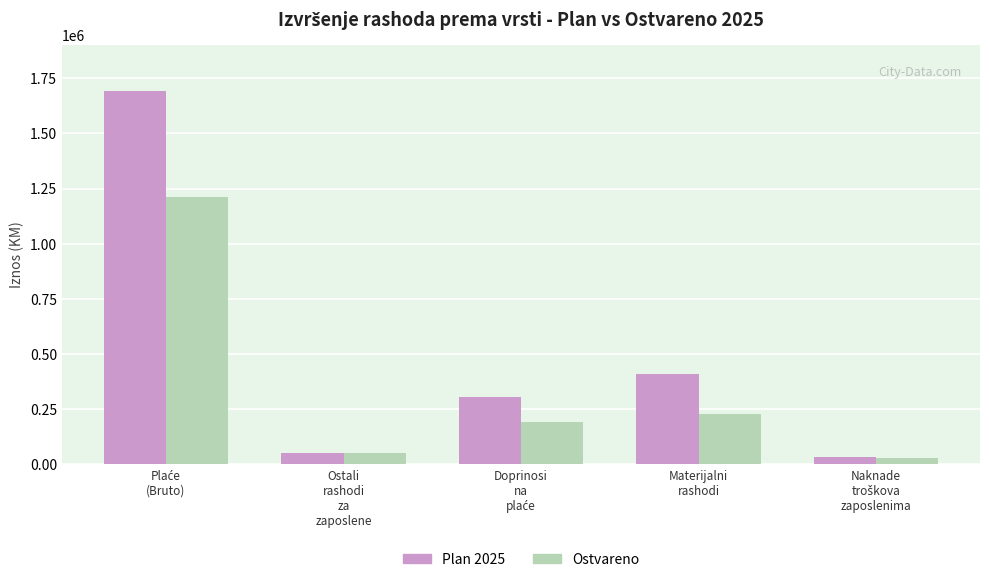

Which series has the widest spread of values?

Plan 2025